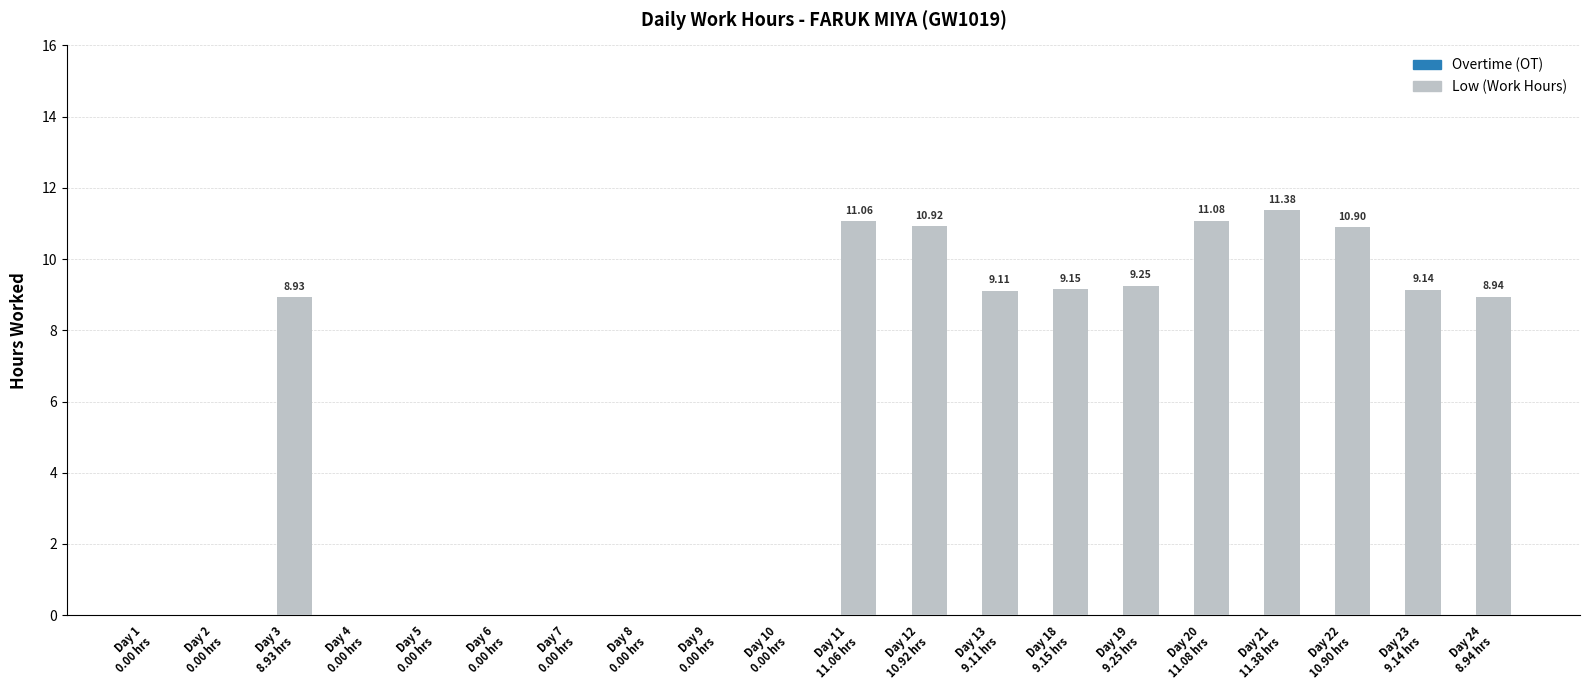

What is the sum of all values?

109.9